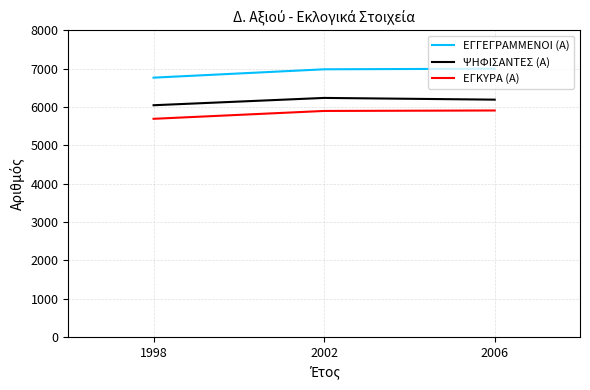

Read the ΨΗΦΙΣΑΝΤΕΣ (Α) value at 2002.

6236